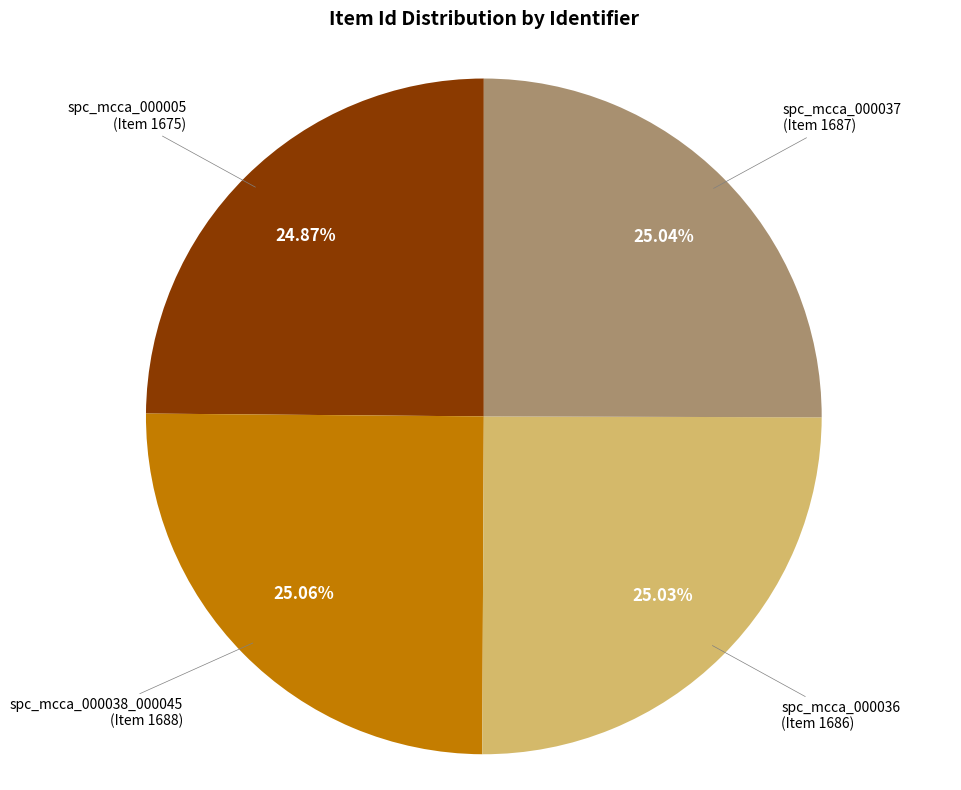

What is the ratio of the value at spc_mcca_000037 (Item 1687) to the value at spc_mcca_000036 (Item 1686)?

1.0